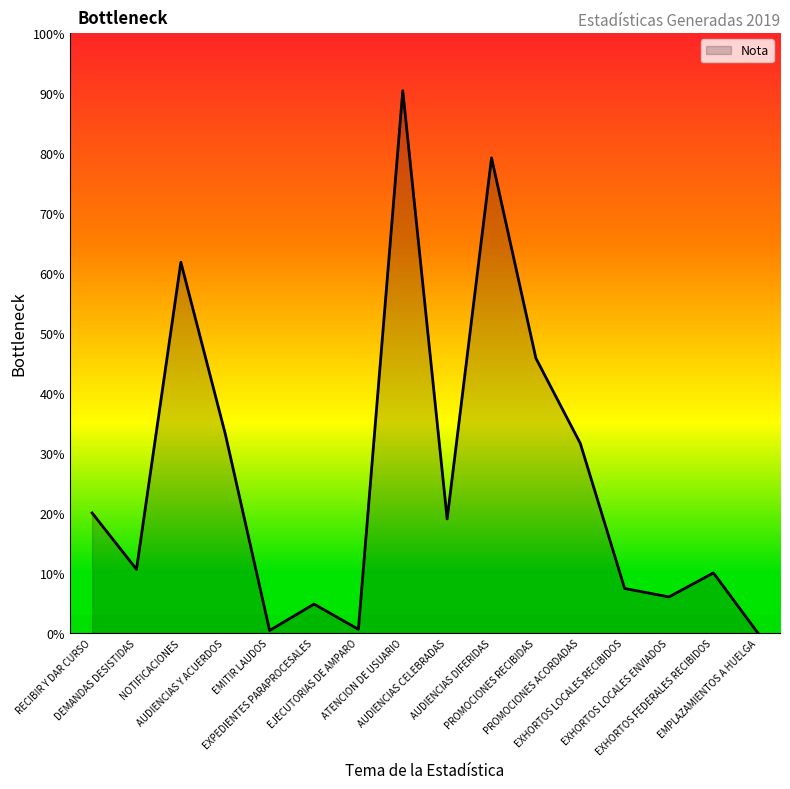

At which category does the data reach its first local peak?

NOTIFICACIONES